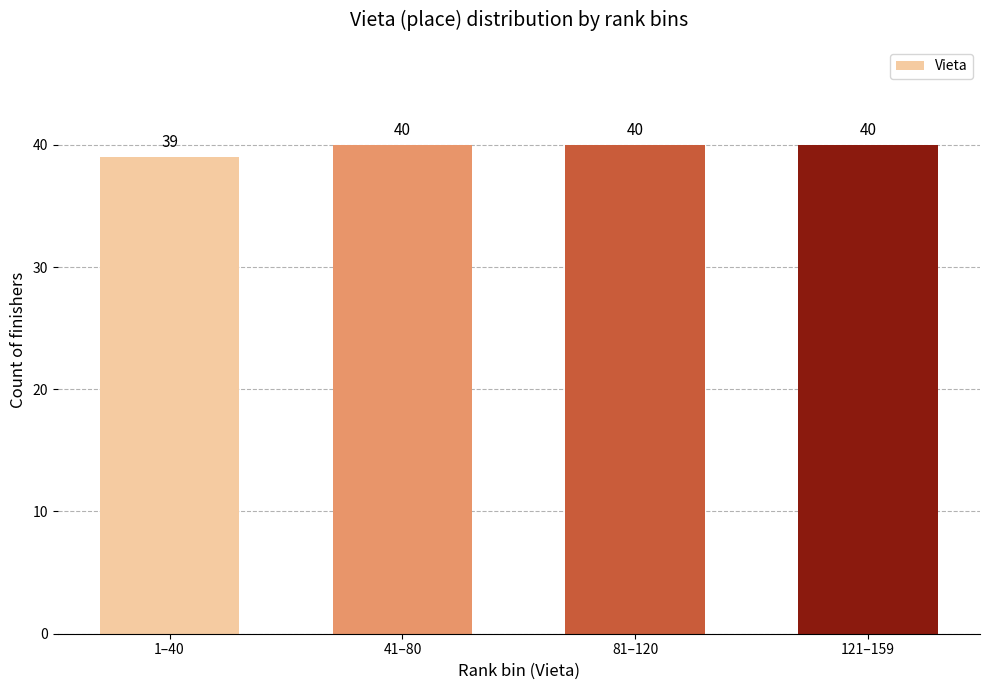

Reading right to left, transcribe all the data shown in this chart.

121–159=40	81–120=40	41–80=40	1–40=39